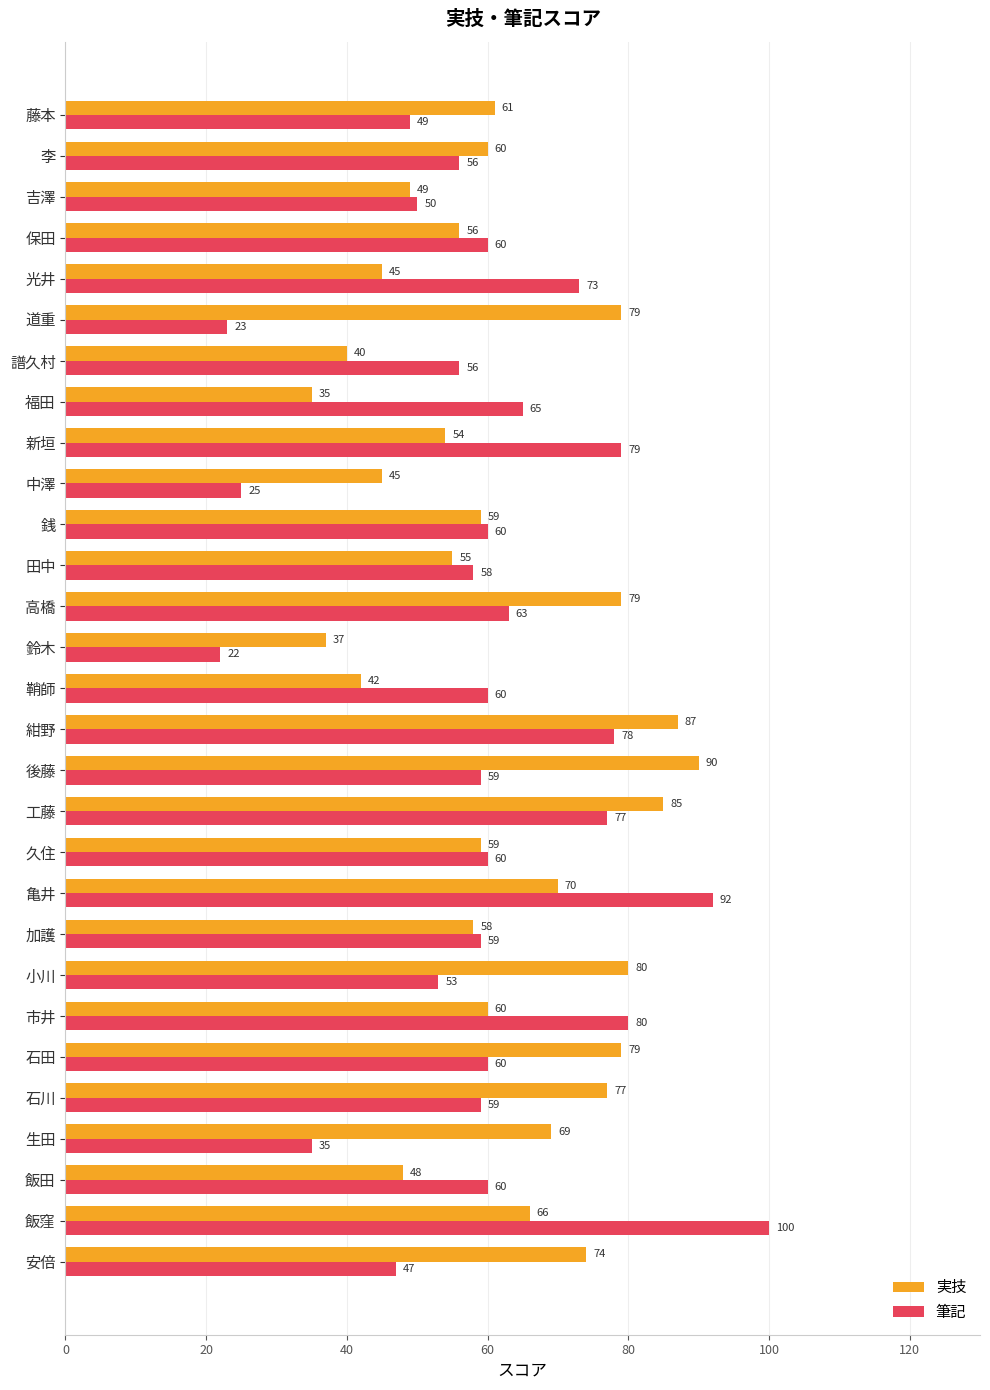

The 実技 series shows 40 at 譜久村. True or false?

True